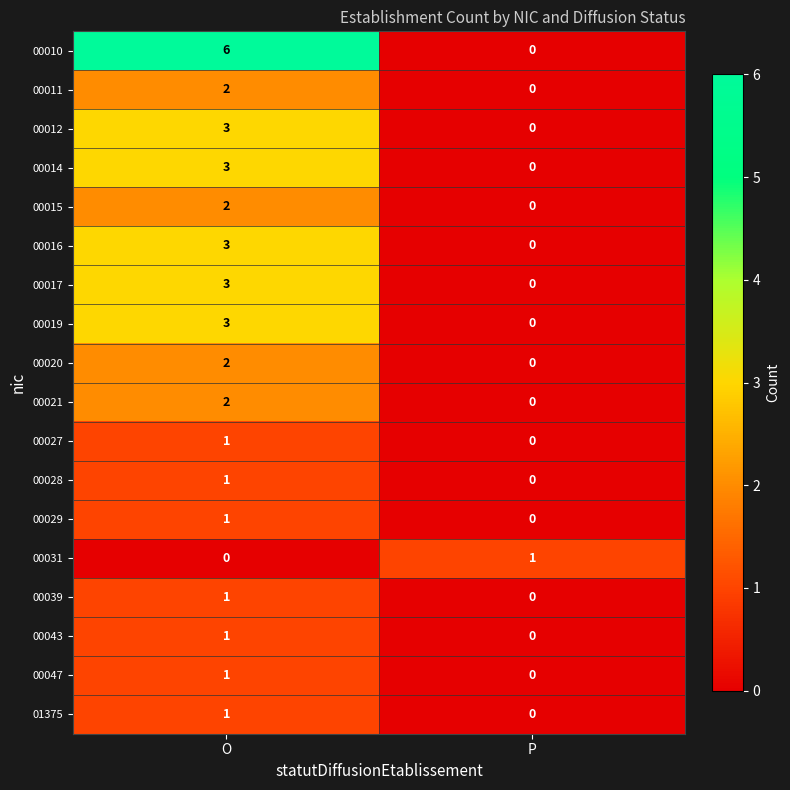

Which series has the largest range (max minus min)?

00010